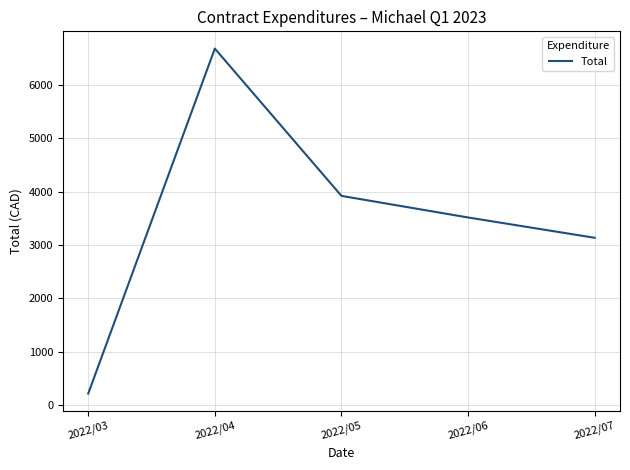

What is the average value?

3493.1